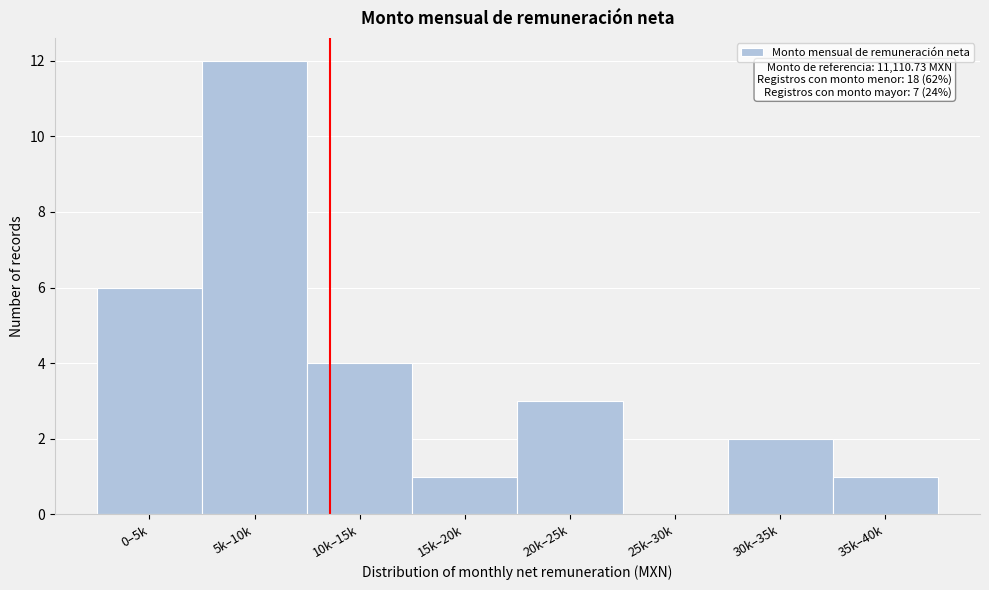

Reading right to left, what are all the values shown in this chart?

35k–40k=1	30k–35k=2	25k–30k=0	20k–25k=3	15k–20k=1	10k–15k=4	5k–10k=12	0–5k=6